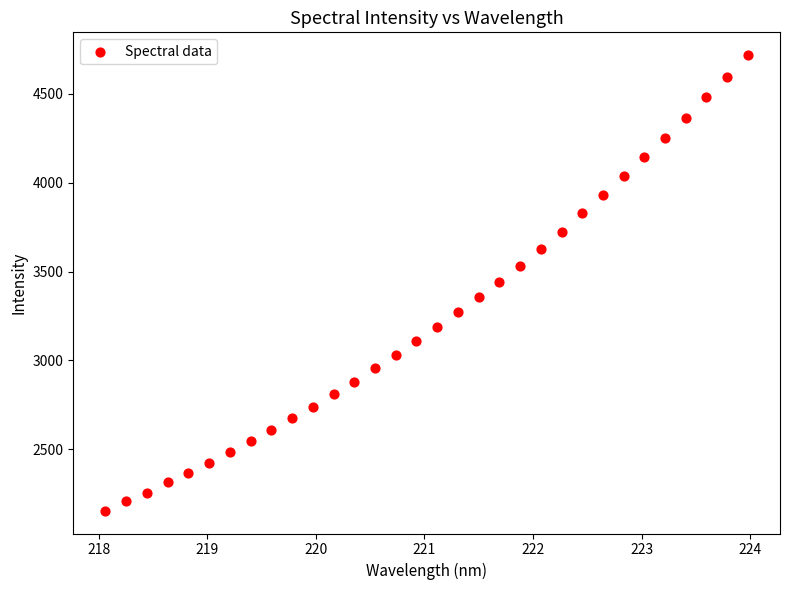

What is the range of X values (max minus min)?

5.9